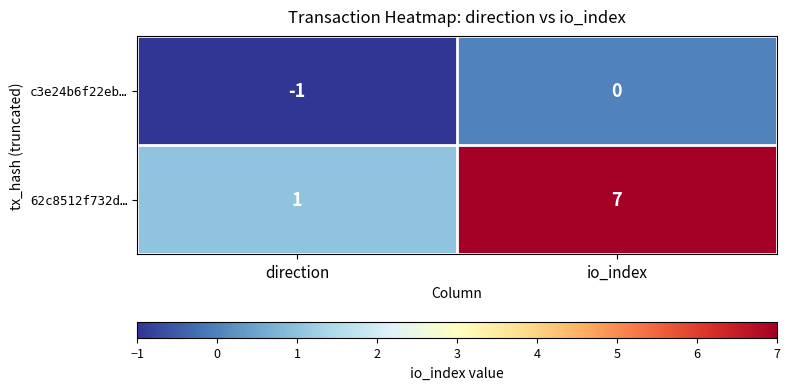

At which category does the chart reach its peak across all series?

io_index